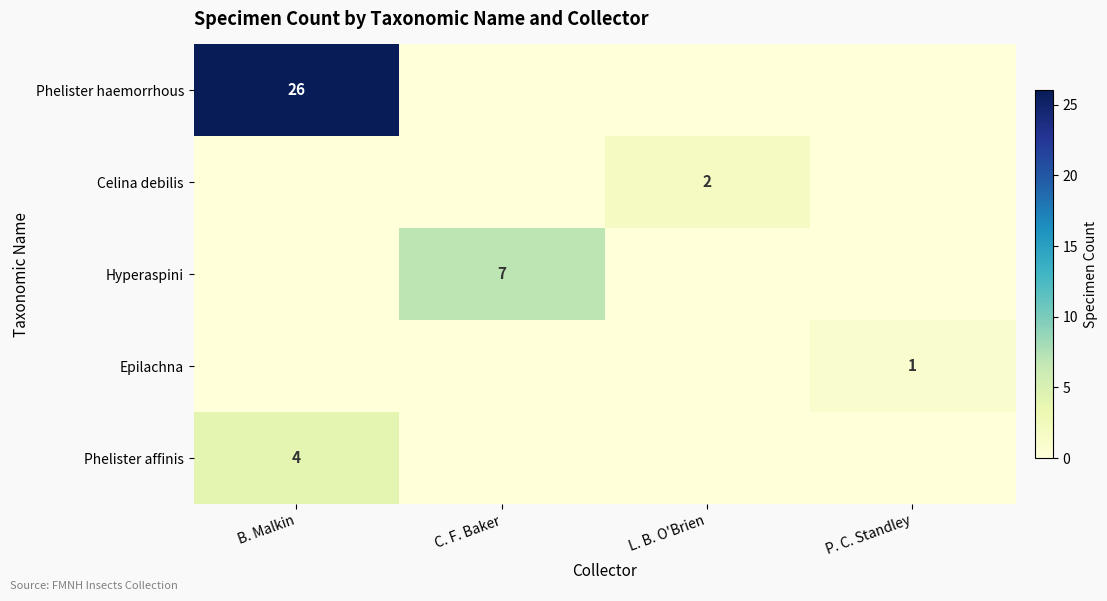

The value of Phelister haemorrhous at B. Malkin is 26. True or false?

True